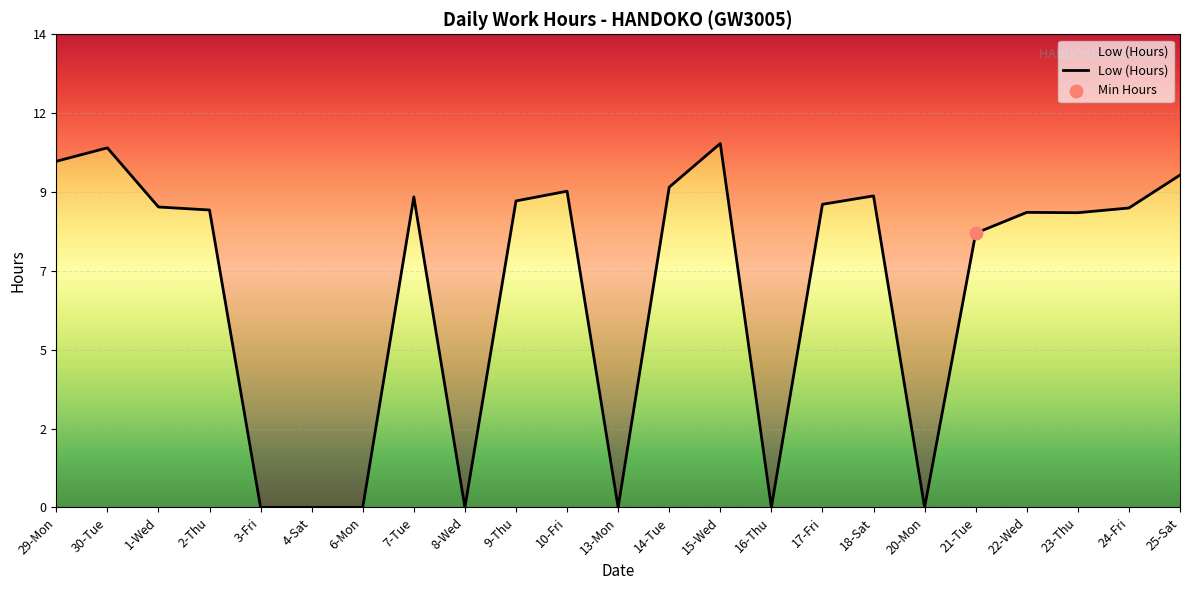

What is the ratio of the value at 23-Thu to the value at 2-Thu?

1.0